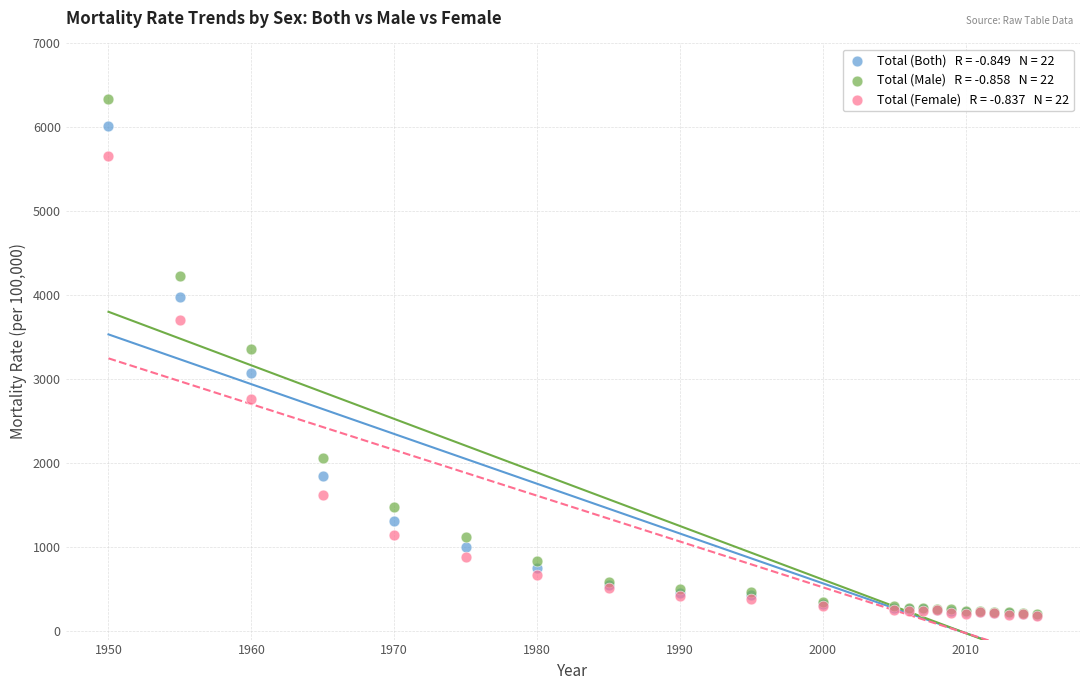

Across all series, what Y value is closest to 3257?

3360.2